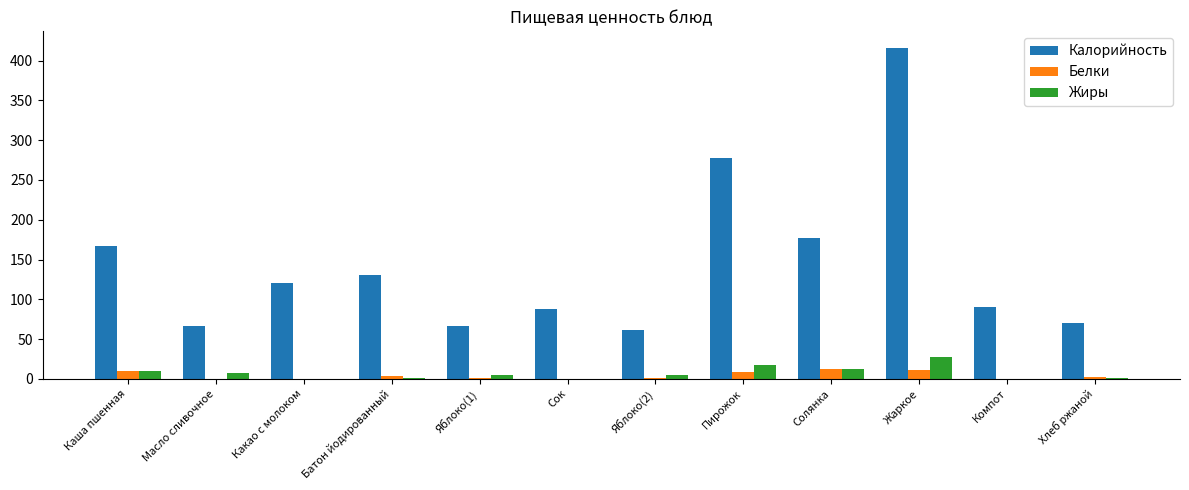

The Жиры series shows 28.0 at Жаркое. True or false?

True